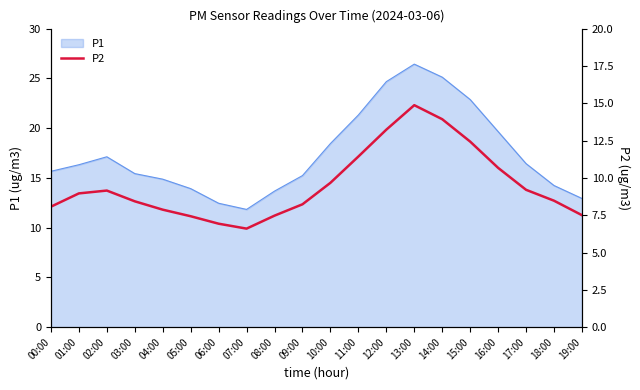

How many interior local peaks (higher than both neighbors) does the data have?

2